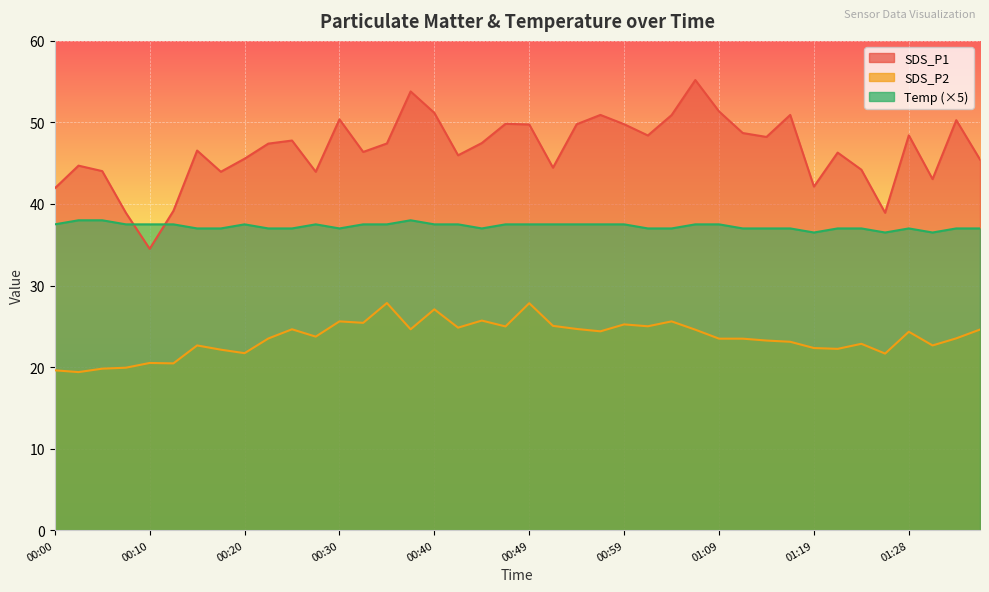

Reading right to left, what are all the values shown in this chart?

SDS_P1: 45.5	50.3	43.0	48.4	38.9	44.2	46.3	42.1	50.9	48.2	48.7	51.4	55.2	50.9	48.4	49.8	50.9	49.8	44.5	49.8	49.8	47.5	46.0	51.2	53.8	47.4	46.4	50.4	44.0	47.8	47.4	45.5	44.0	46.5	39.1	34.5	38.9	44.0	44.7	41.9
SDS_P2: 24.6	23.5	22.6	24.3	21.6	22.9	22.2	22.3	23.1	23.2	23.5	23.5	24.6	25.6	25.0	25.2	24.4	24.7	25.1	27.8	25.0	25.7	24.8	27.1	24.6	27.9	25.4	25.6	23.7	24.6	23.5	21.7	22.1	22.6	20.4	20.5	19.9	19.8	19.4	19.6
Temp: 37.0	37.0	36.5	37.0	36.5	37.0	37.0	36.5	37.0	37.0	37.0	37.5	37.5	37.0	37.0	37.5	37.5	37.5	37.5	37.5	37.5	37.0	37.5	37.5	38.0	37.5	37.5	37.0	37.5	37.0	37.0	37.5	37.0	37.0	37.5	37.5	37.5	38.0	38.0	37.5